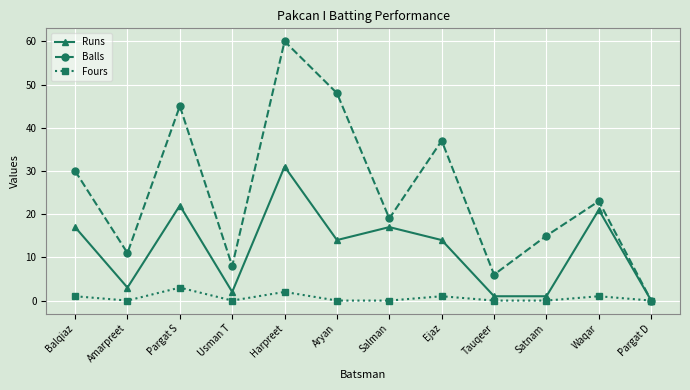

List the series in order of their peak value, lowest first.

Fours, Runs, Balls